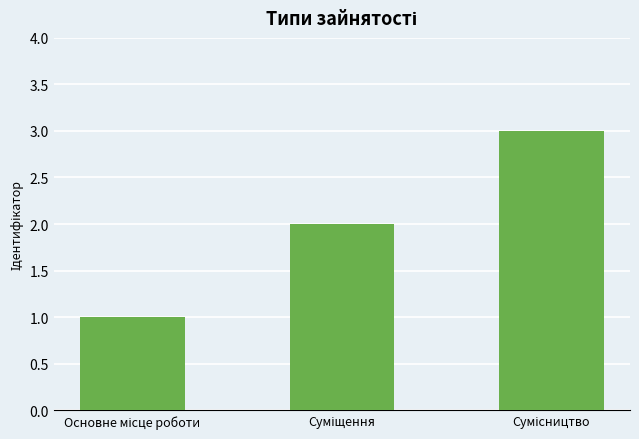

What is the maximum value shown in the chart?

3